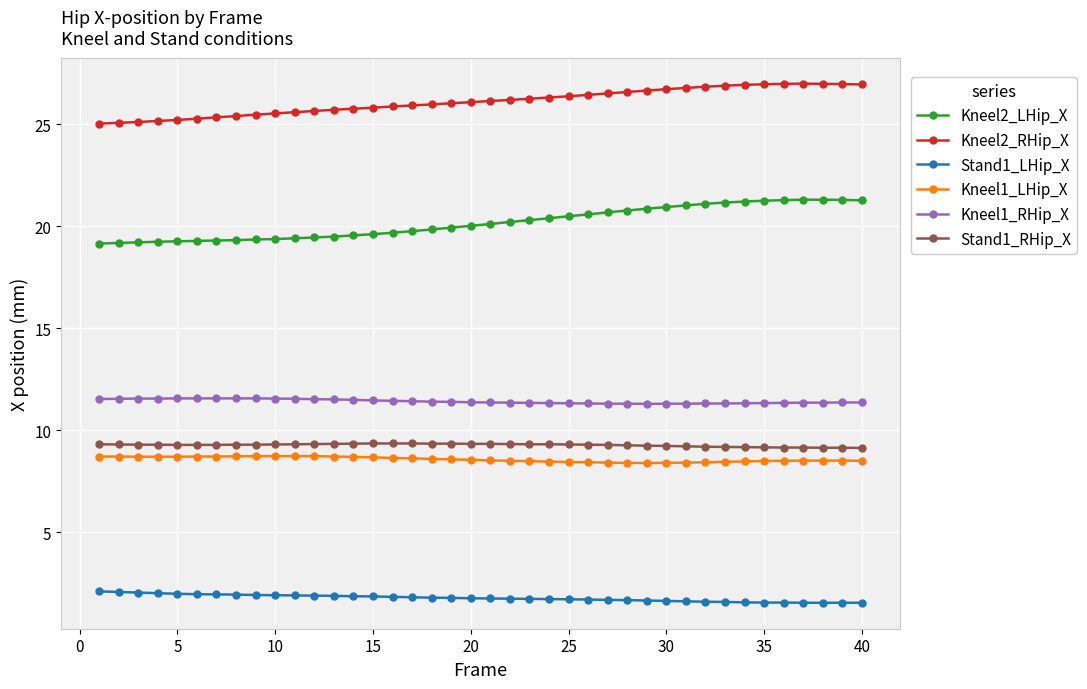

True or false: Kneel1_RHip_X and Kneel2_RHip_X cross at least once.

False